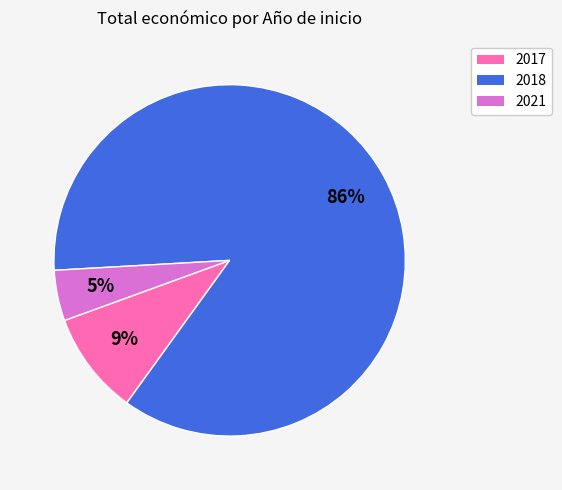

To the nearest percent, what is the average slice percentage?

33%